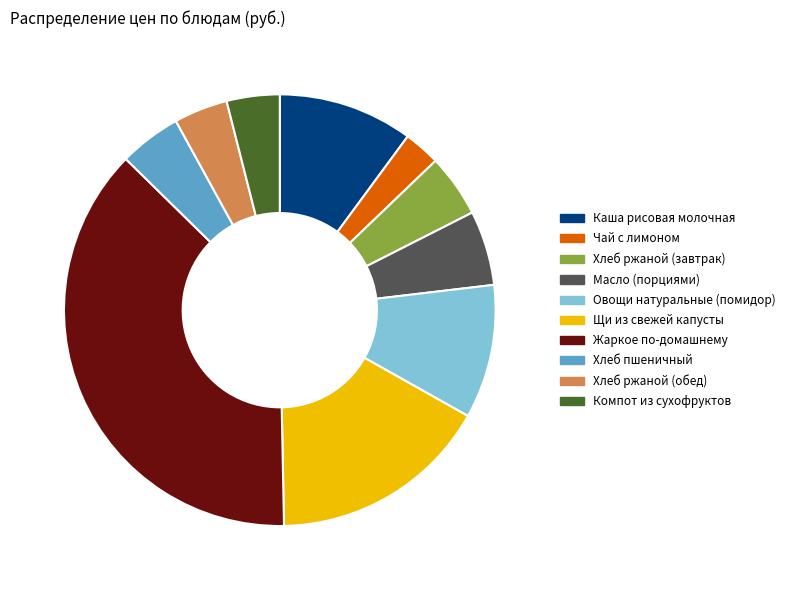

Is it true that Каша рисовая молочная is 19% of the pie?

False